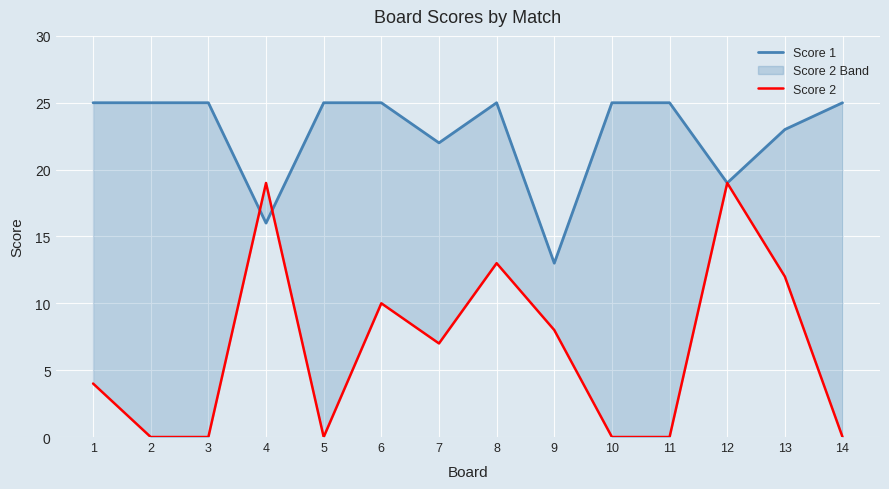

What is the sum of all Score 1 values?

318